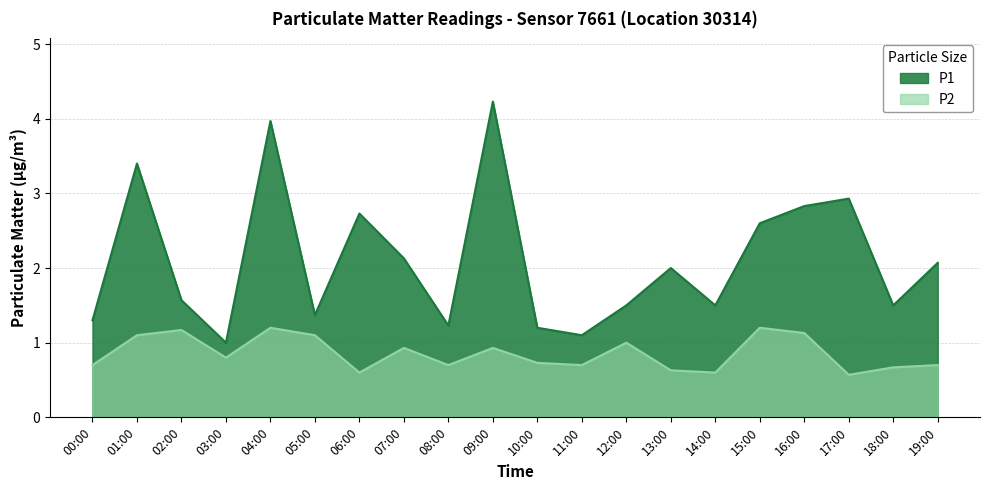

Reading right to left, extract all data points from this chart.

P1: 19:00=2.1	18:00=1.5	17:00=2.9	16:00=2.8	15:00=2.6	14:00=1.5	13:00=2.0	12:00=1.5	11:00=1.1	10:00=1.2	09:00=4.2	08:00=1.2	07:00=2.1	06:00=2.7	05:00=1.4	04:00=4.0	03:00=1.0	02:00=1.6	01:00=3.4	00:00=1.3
P2: 19:00=0.7	18:00=0.7	17:00=0.6	16:00=1.1	15:00=1.2	14:00=0.6	13:00=0.6	12:00=1.0	11:00=0.7	10:00=0.7	09:00=0.9	08:00=0.7	07:00=0.9	06:00=0.6	05:00=1.1	04:00=1.2	03:00=0.8	02:00=1.2	01:00=1.1	00:00=0.7